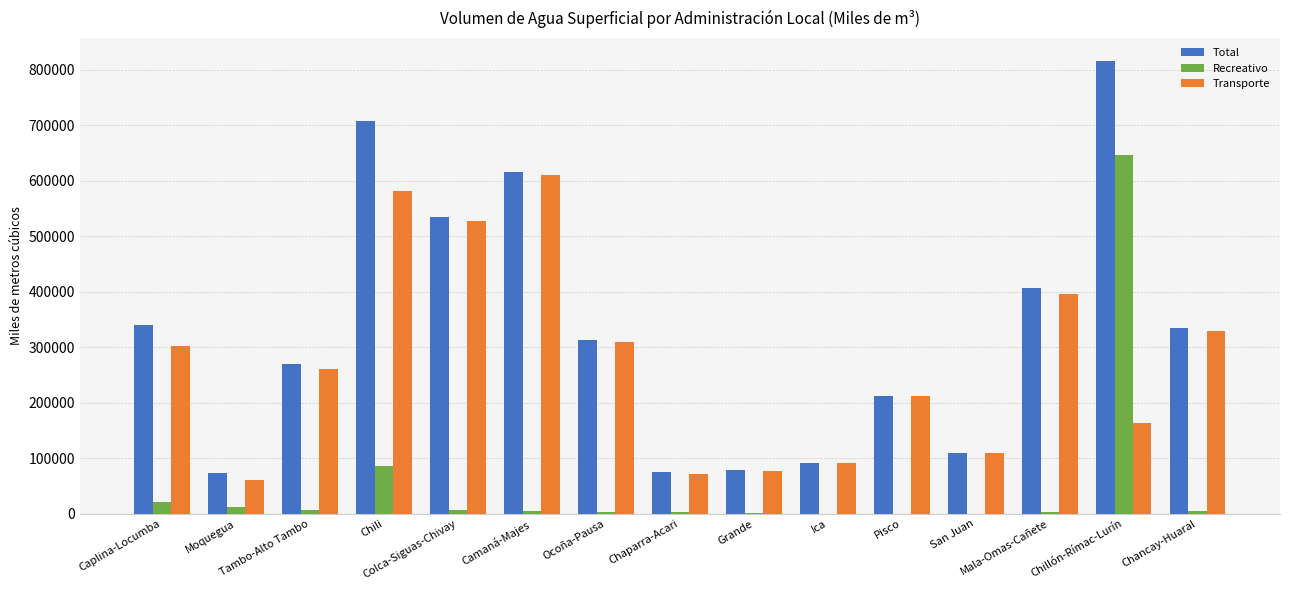

Which series has the largest total across all categories?

Total